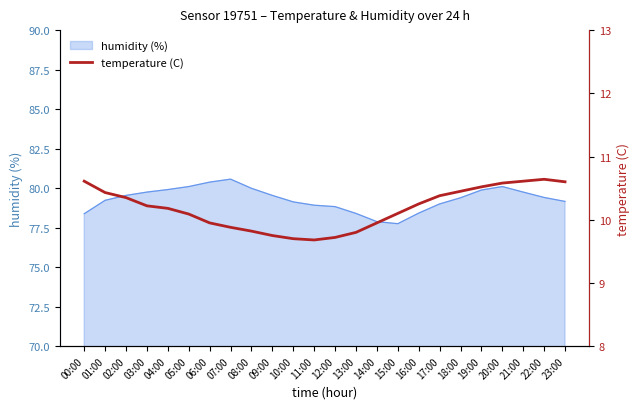

How many values are below 10?

9